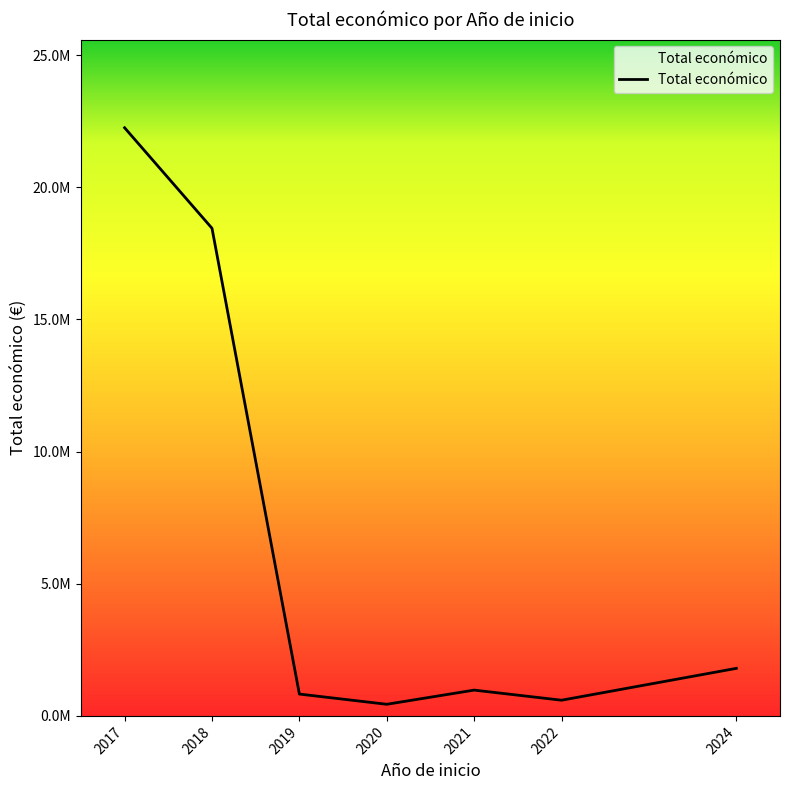

The chart shows a value of 892430 at 2022. True or false?

False